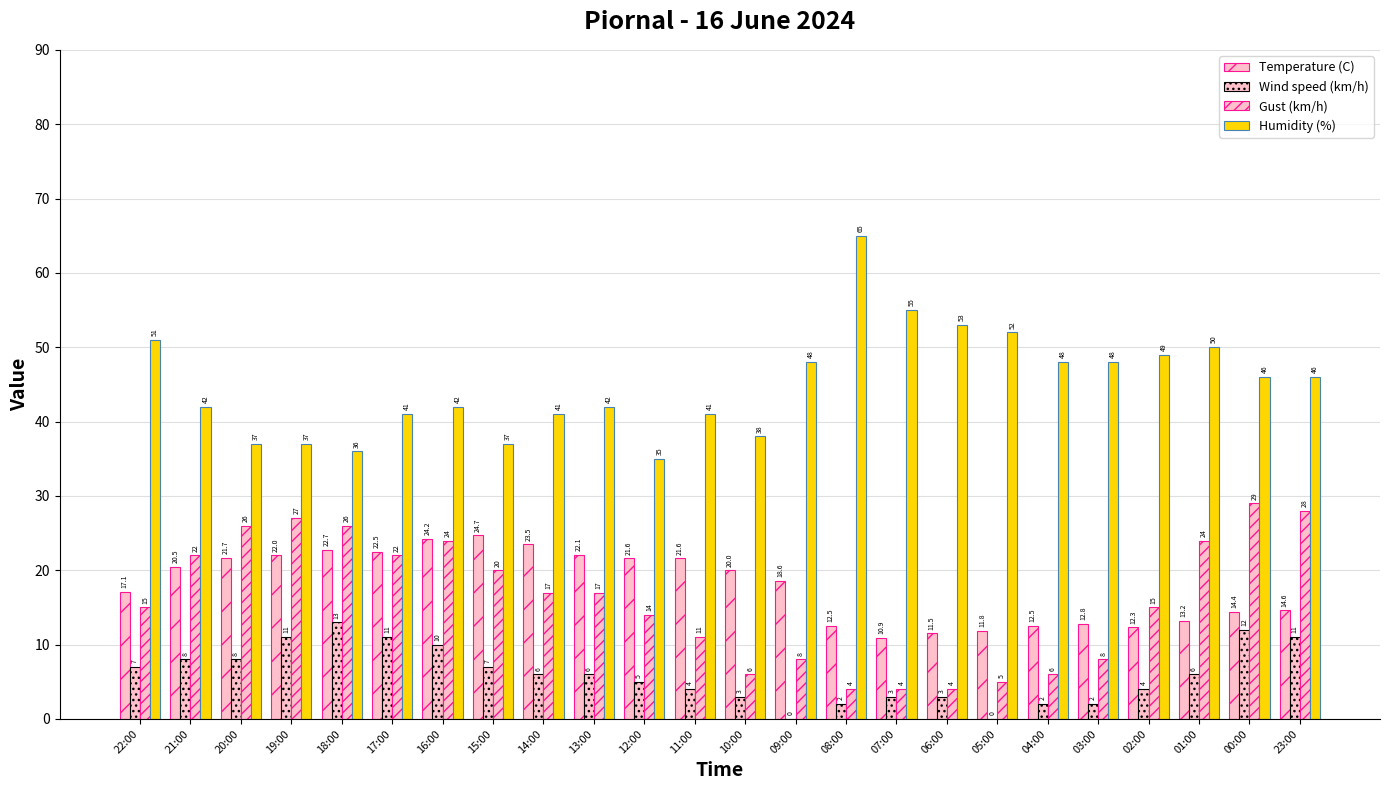

What is the value of the Humidity (%) bar at the 15th from the left?

65.0